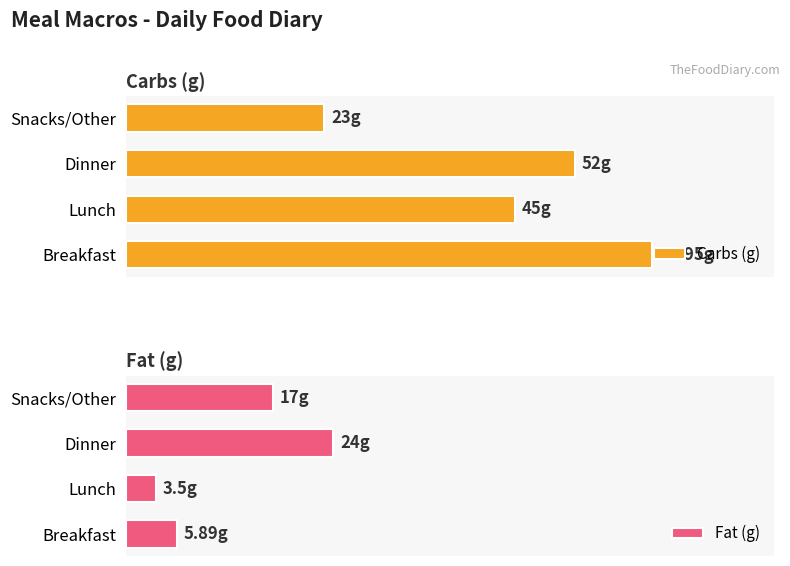

List the labels in order of Fat (g) value, smallest first.

Lunch, Breakfast, Snacks/Other, Dinner